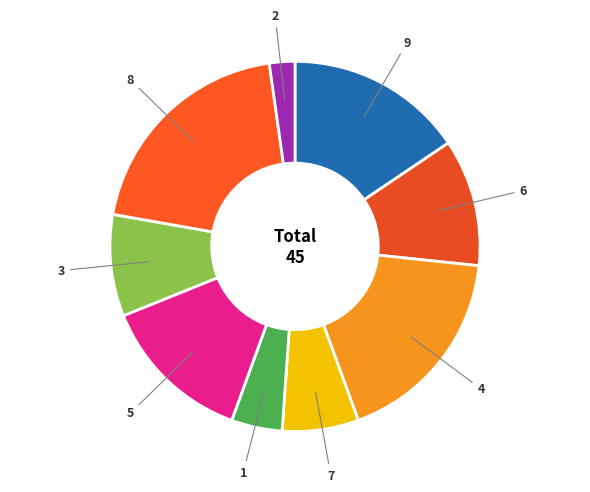

Does any single category account for the majority?

No